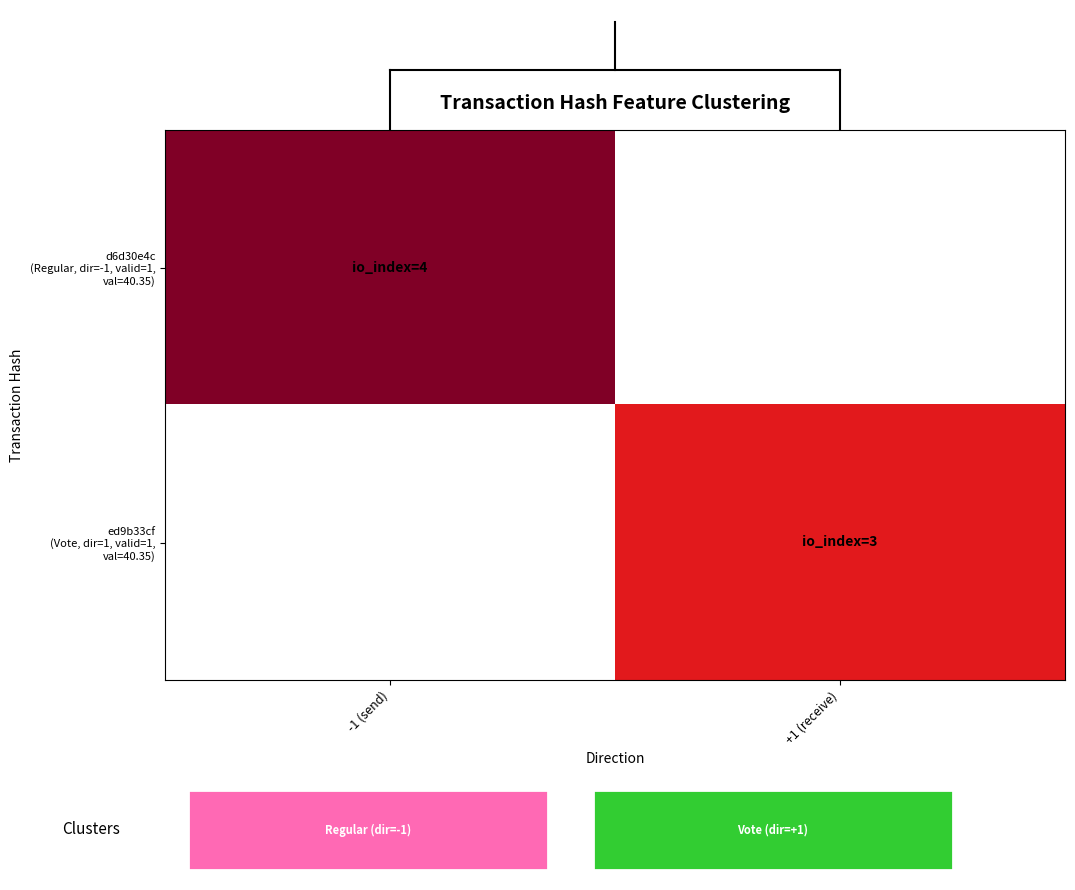

Between +1 (receive) and -1 (send), which is larger?

-1 (send)